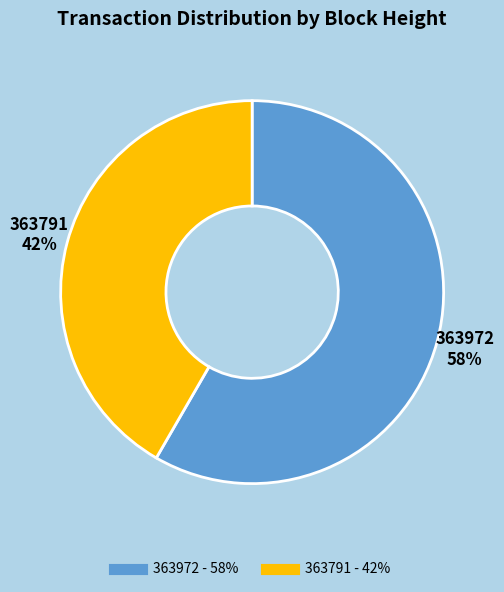

Which category has the smallest portion of the pie?

363791